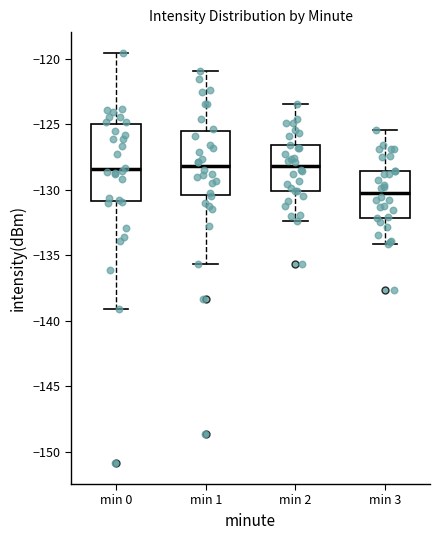

Where does the median line of the box for min 2 sit on the y-axis? The values are not printed on the chart, so give them approximately, as read against the axis.

-128.0